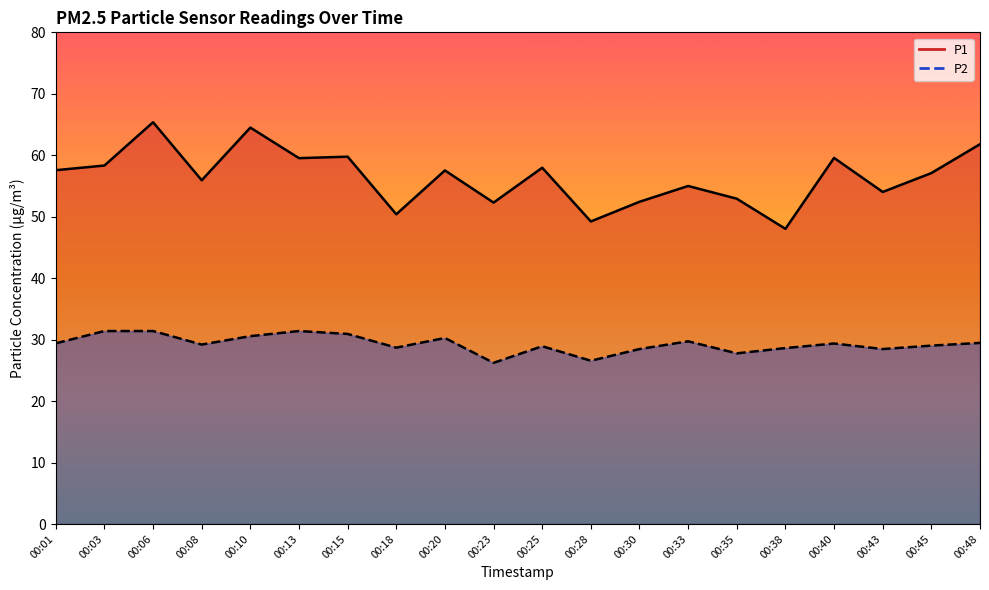

What is the value of the P2 (line) point at the 17th from the left?

29.4